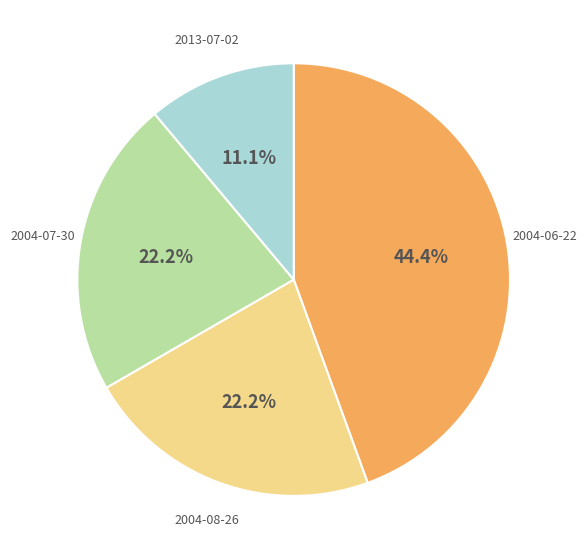

True or false: 2004-08-26 accounts for 9% of the total.

False